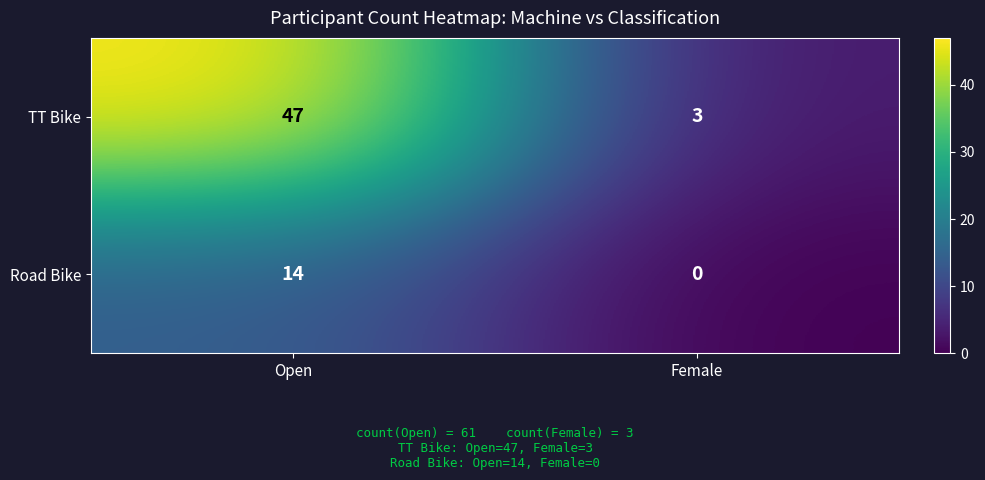

Is it true that TT Bike equals 3 at Female?

True